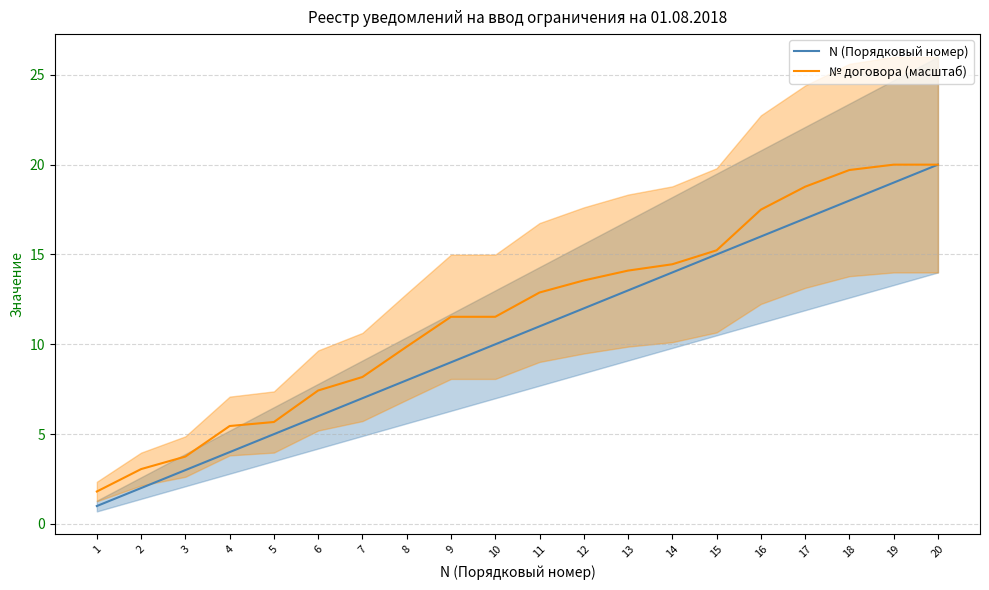

How many values in the N (Порядковый номер) series are below 11?

10